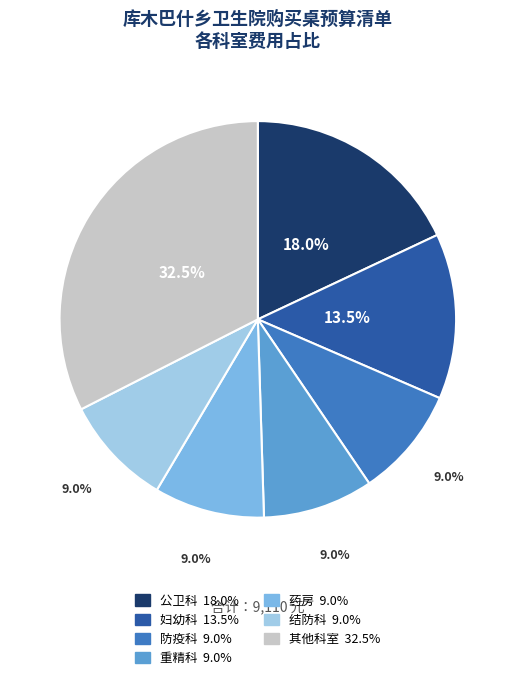

How many slices are in this pie chart?

7